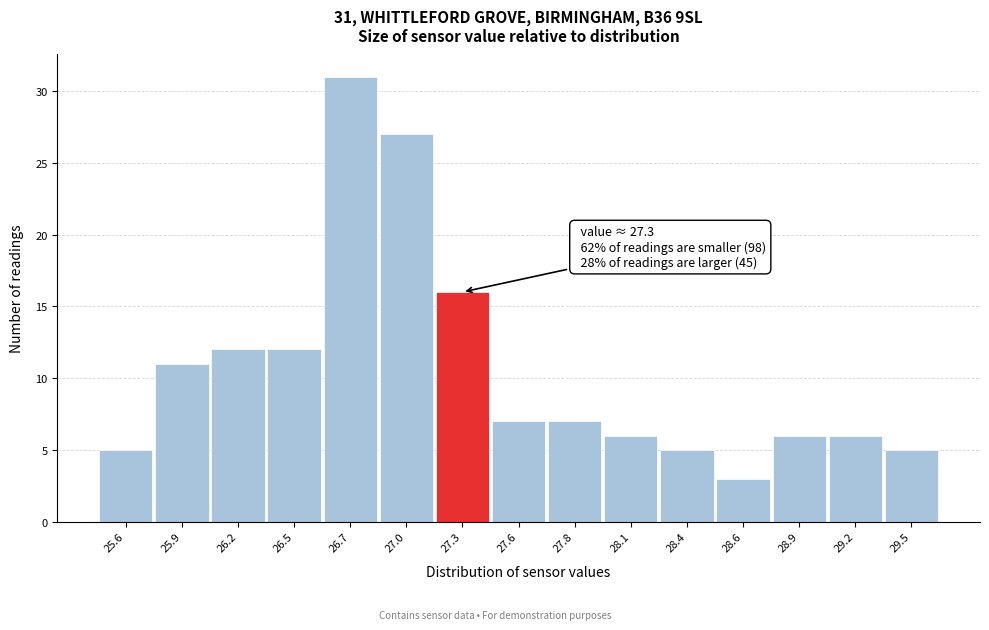

Reading left to right, extract all data points from this chart.

5	11	12	12	31	27	16	7	7	6	5	3	6	6	5